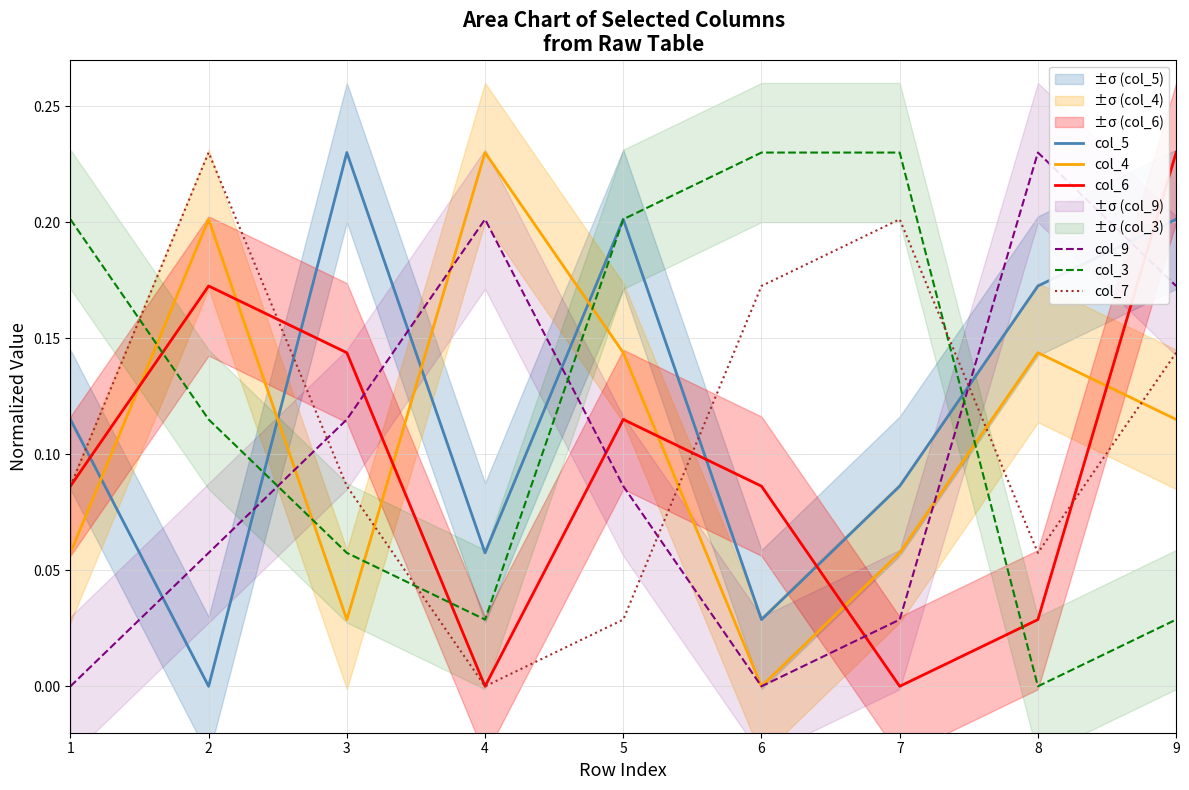

What is the sum of all col_6 values?

0.9